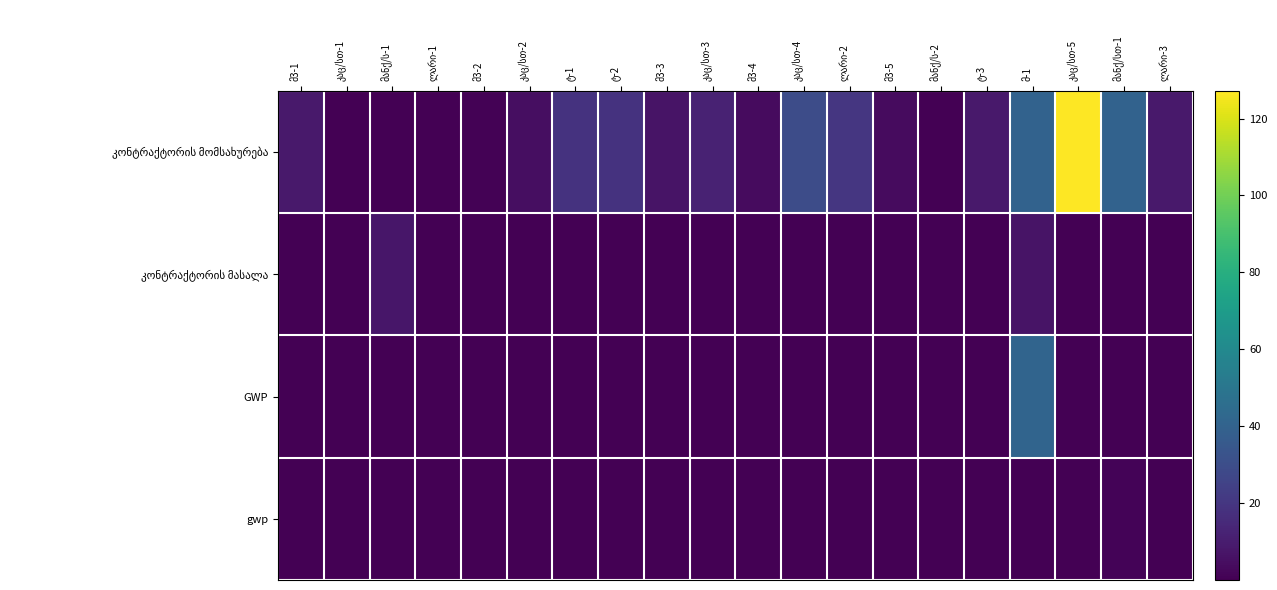

Is it true that gwp equals 0.0 at კაც/სთ-3?

False